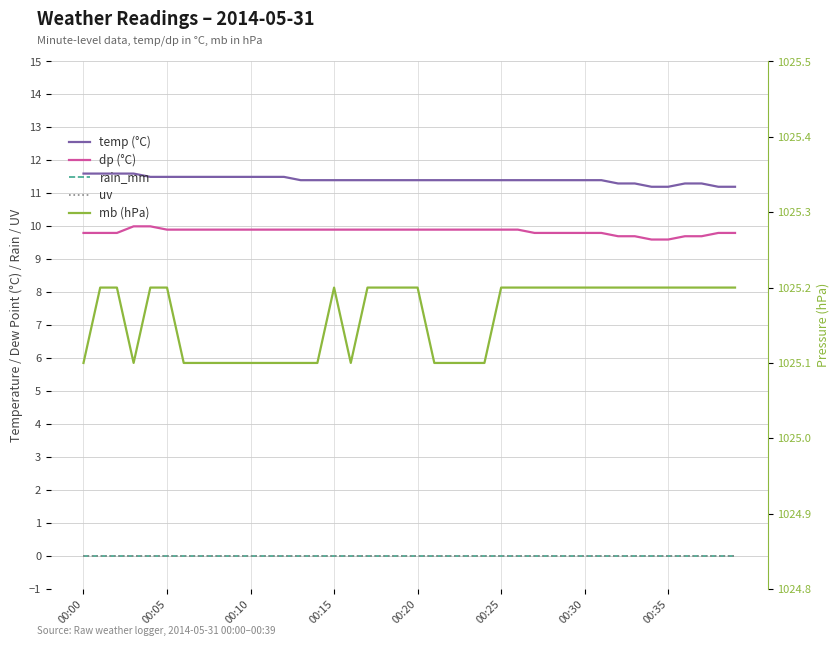

Reading right to left, transcribe all the data shown in this chart.

temp (°C): 11.2	11.2	11.3	11.3	11.2	11.2	11.3	11.3	11.4	11.4	11.4	11.4	11.4	11.4	11.4	11.4	11.4	11.4	11.4	11.4	11.4	11.4	11.4	11.4	11.4	11.4	11.4	11.5	11.5	11.5	11.5	11.5	11.5	11.5	11.5	11.5	11.6	11.6	11.6	11.6
dp (°C): 9.8	9.8	9.7	9.7	9.6	9.6	9.7	9.7	9.8	9.8	9.8	9.8	9.8	9.9	9.9	9.9	9.9	9.9	9.9	9.9	9.9	9.9	9.9	9.9	9.9	9.9	9.9	9.9	9.9	9.9	9.9	9.9	9.9	9.9	9.9	10.0	10.0	9.8	9.8	9.8
rain_mm: 0.0	0.0	0.0	0.0	0.0	0.0	0.0	0.0	0.0	0.0	0.0	0.0	0.0	0.0	0.0	0.0	0.0	0.0	0.0	0.0	0.0	0.0	0.0	0.0	0.0	0.0	0.0	0.0	0.0	0.0	0.0	0.0	0.0	0.0	0.0	0.0	0.0	0.0	0.0	0.0
uv: 0.0	0.0	0.0	0.0	0.0	0.0	0.0	0.0	0.0	0.0	0.0	0.0	0.0	0.0	0.0	0.0	0.0	0.0	0.0	0.0	0.0	0.0	0.0	0.0	0.0	0.0	0.0	0.0	0.0	0.0	0.0	0.0	0.0	0.0	0.0	0.0	0.0	0.0	0.0	0.0
mb (hPa): 1025.2	1025.2	1025.2	1025.2	1025.2	1025.2	1025.2	1025.2	1025.2	1025.2	1025.2	1025.2	1025.2	1025.2	1025.2	1025.1	1025.1	1025.1	1025.1	1025.2	1025.2	1025.2	1025.2	1025.1	1025.2	1025.1	1025.1	1025.1	1025.1	1025.1	1025.1	1025.1	1025.1	1025.1	1025.2	1025.2	1025.1	1025.2	1025.2	1025.1